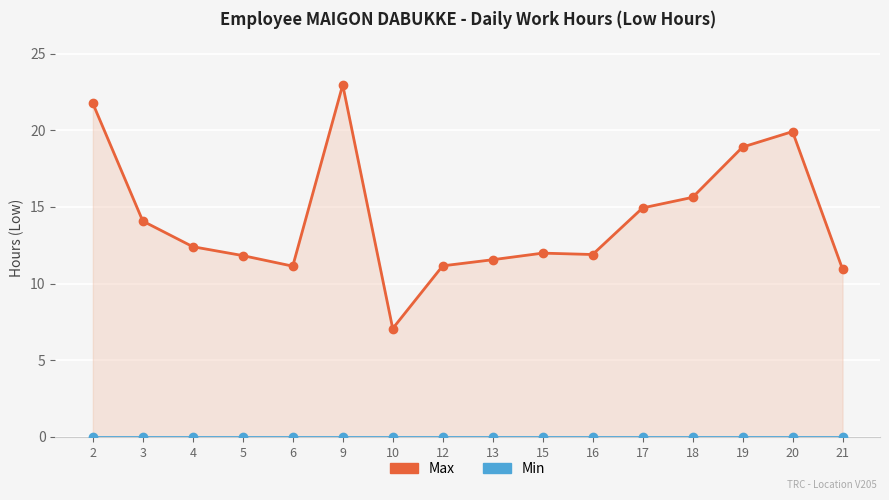

True or false: Max has more than 1 points higher than both neighbors.

True